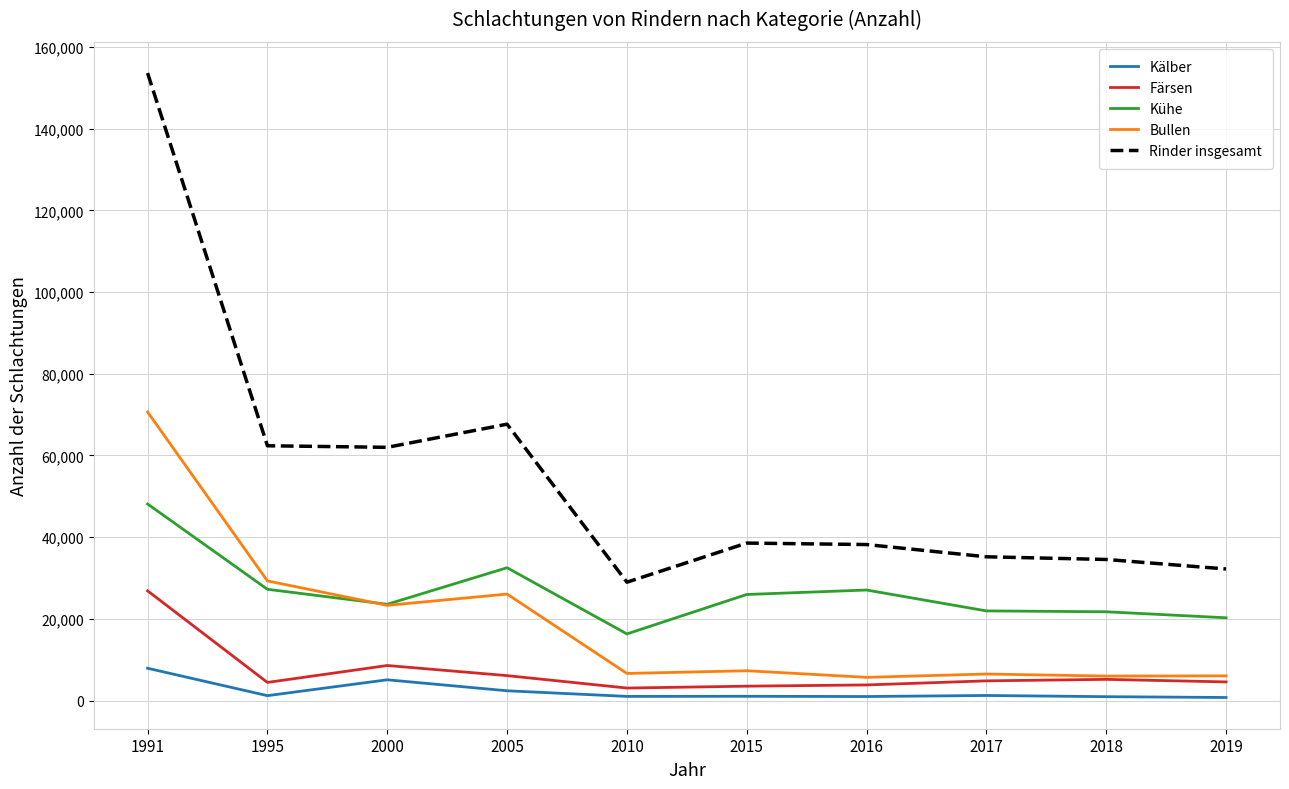

The value of Färsen at 2019 is 4579. True or false?

True